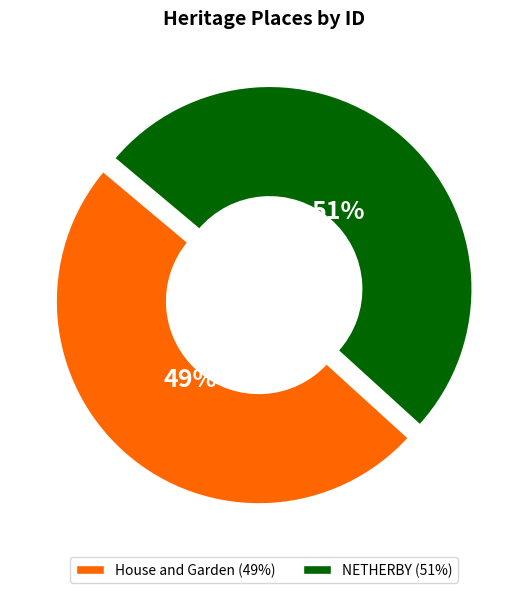

How many segments does this pie chart have?

2